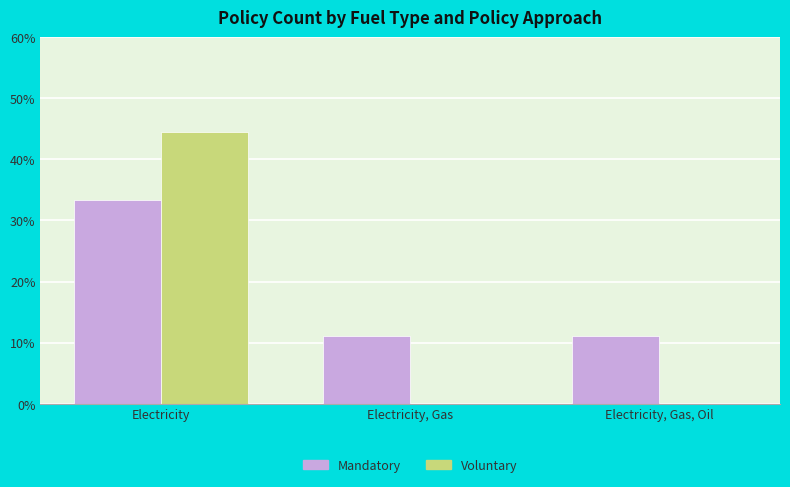

Which series changed the most between Electricity and Electricity, Gas?

Voluntary